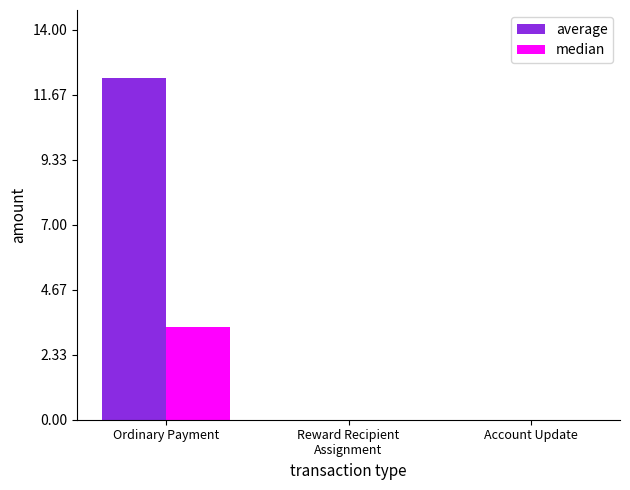

Are the bars grouped side by side (vs. stacked)?

Yes